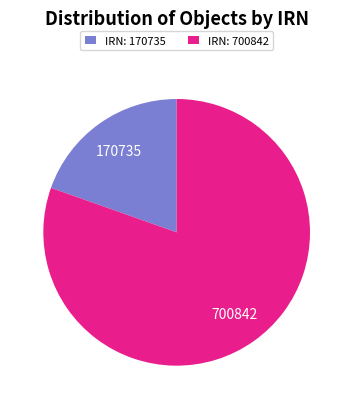

Does any single category account for the majority?

Yes